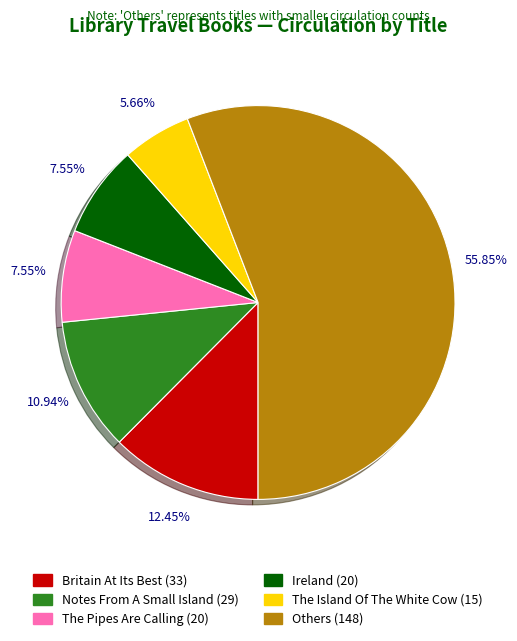

Is there any slice that represents more than half of the pie?

Yes